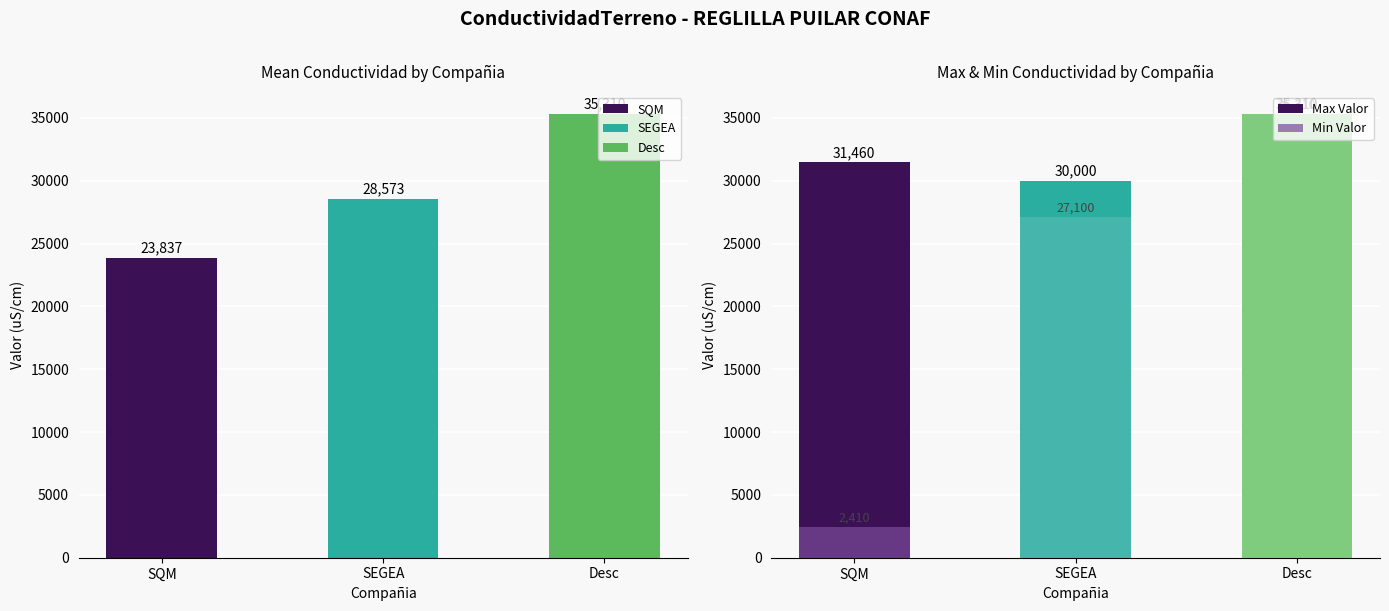

What is the difference between the maximum and minimum values in the Max Valor series?

5310